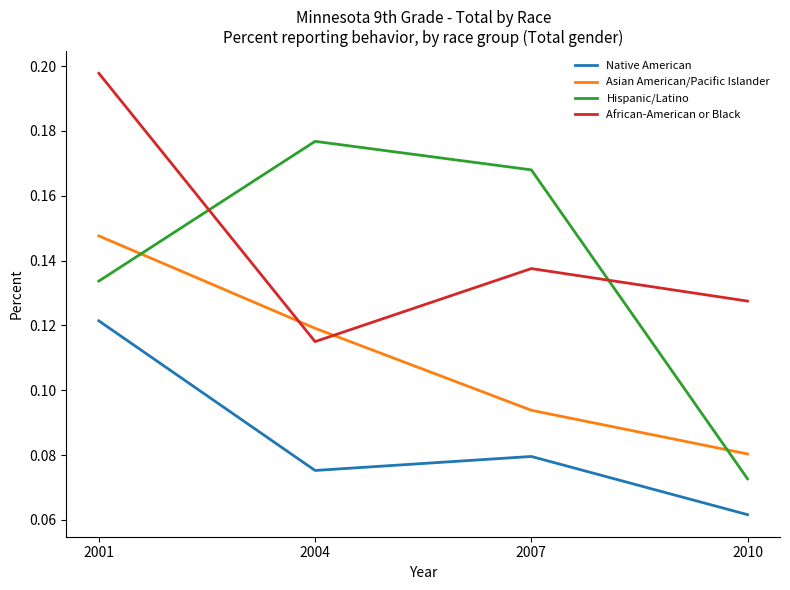

True or false: African-American or Black and Hispanic/Latino intersect in this chart.

True